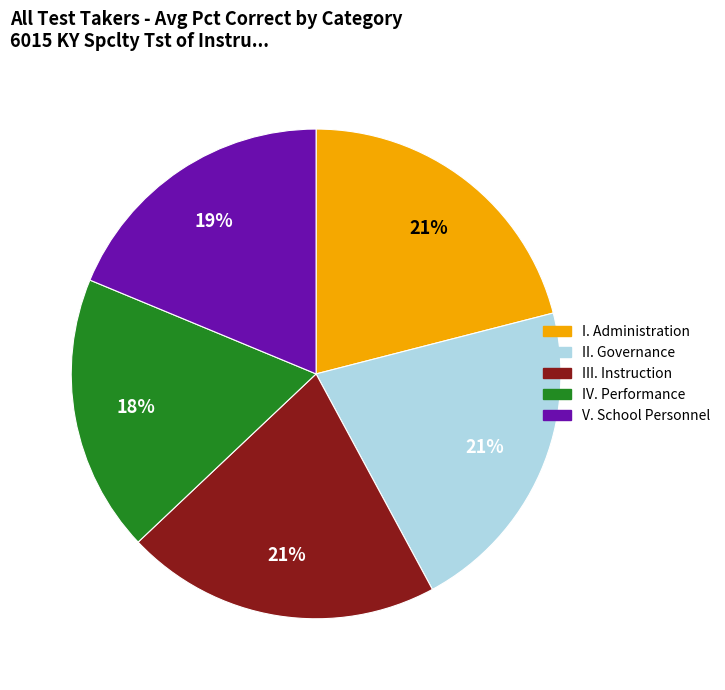

To the nearest percent, what is the combined percentage of V. School Personnel and III. Instruction?

40%